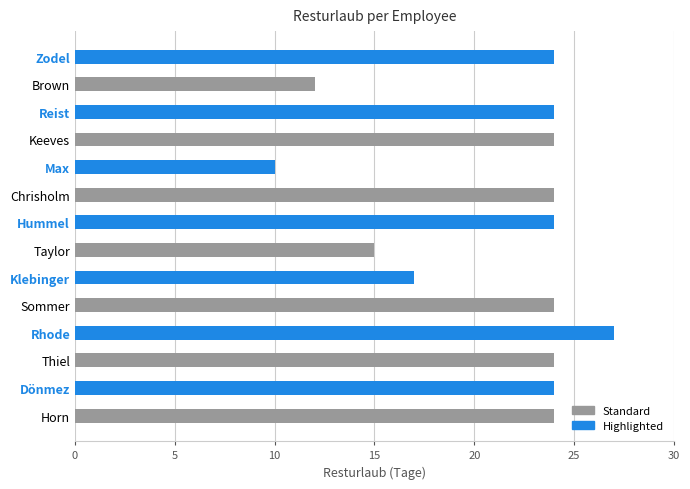

Where is Standard nearest to the value 18?

Taylor